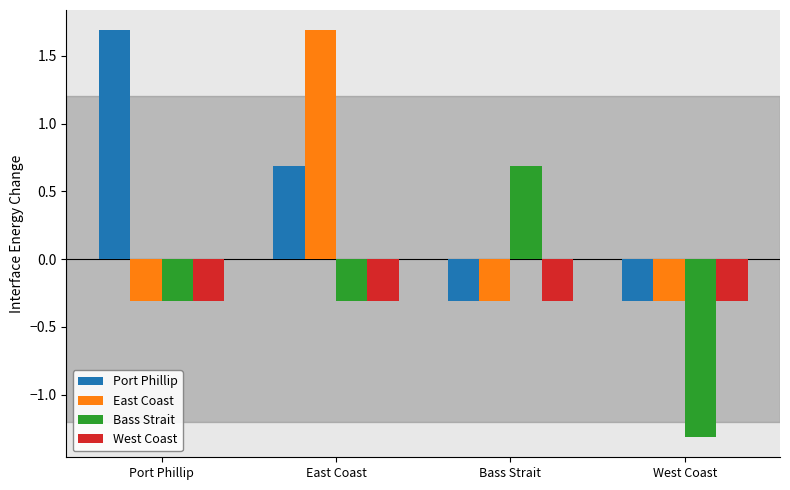

What is the approximate value of East Coast at Port Phillip?

-0.3